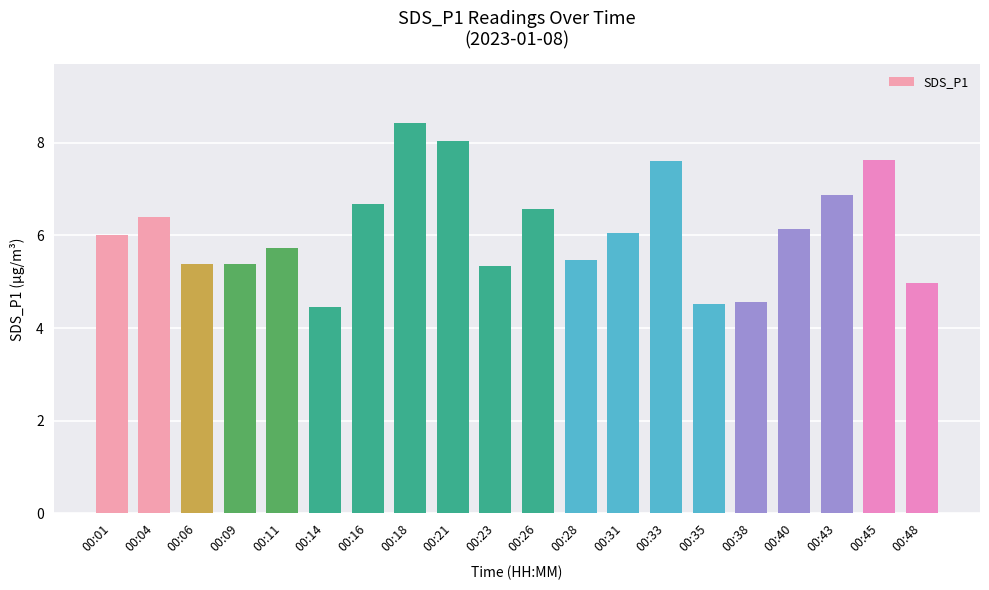

Which label corresponds to the largest value in the chart?

00:18